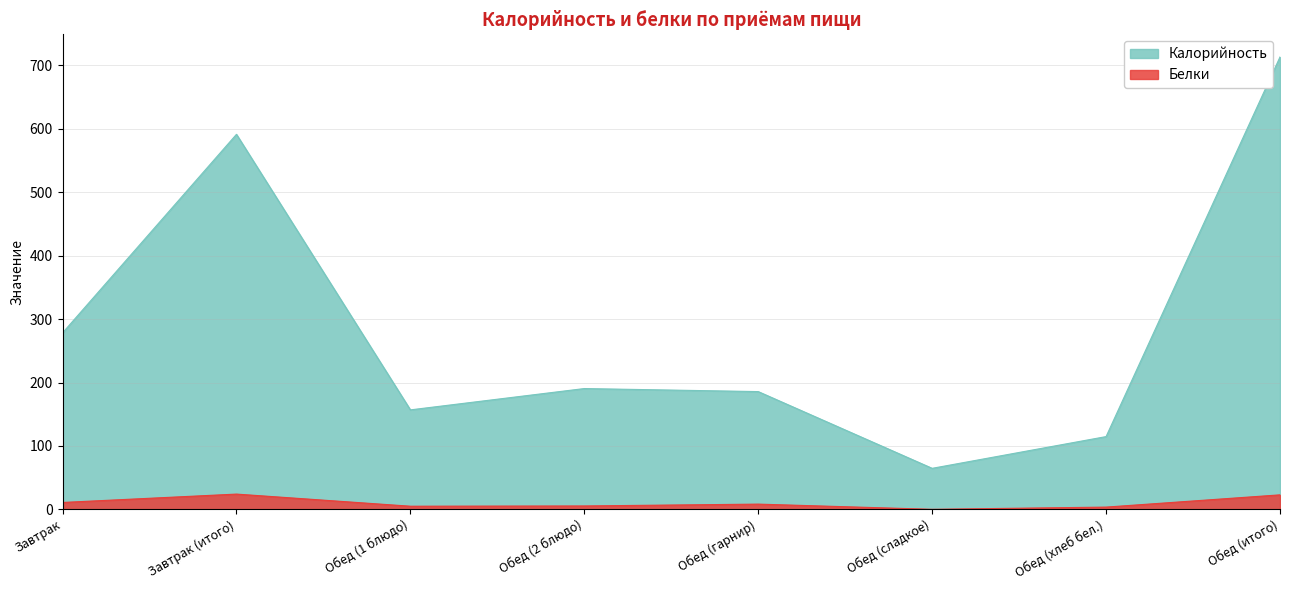

What is the spread (max minus min) of values at Обед (гарнир)?

177.3